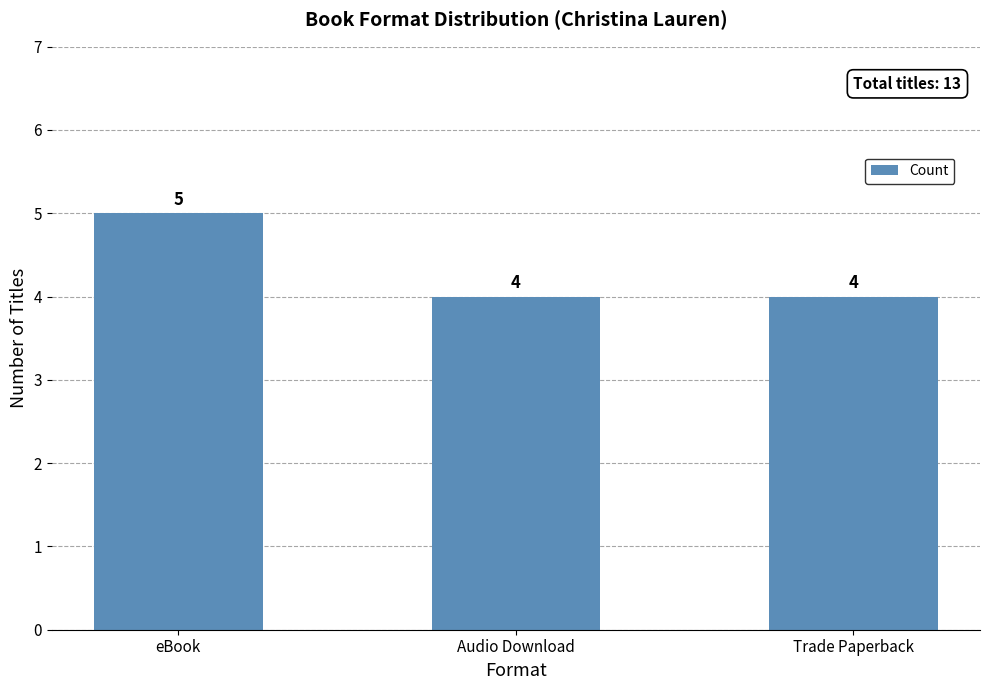

What value does the data have at Trade Paperback?

4